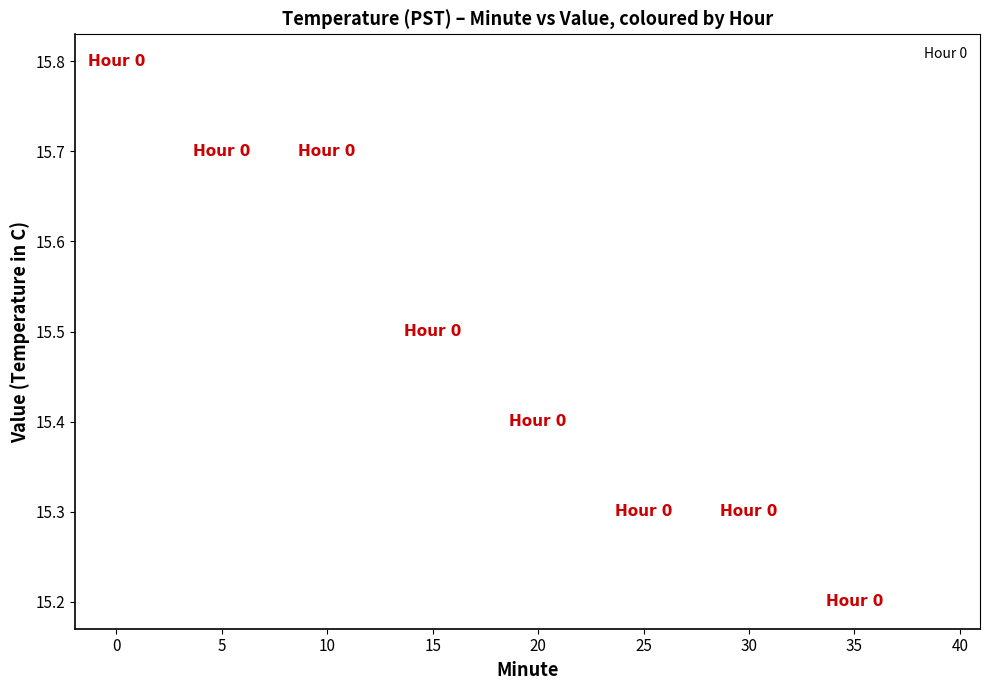

What is the range of Y values (max minus min)?

0.6